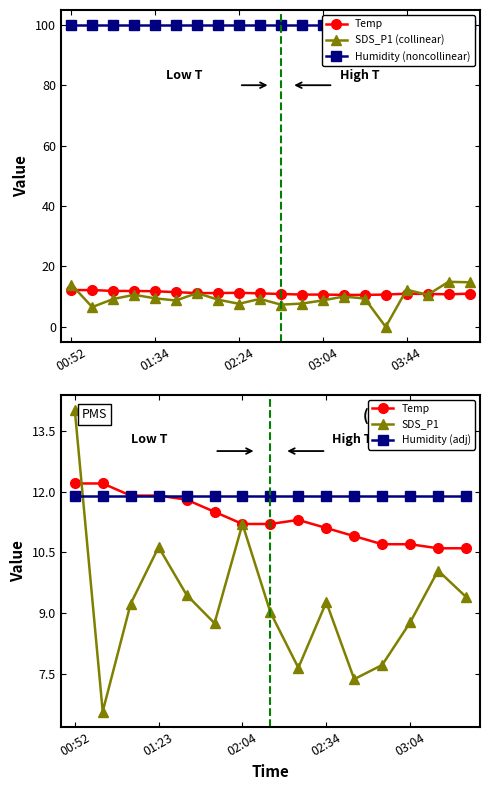

What is the difference between the second highest and minimum values in the SDS_P1 series?

14.8